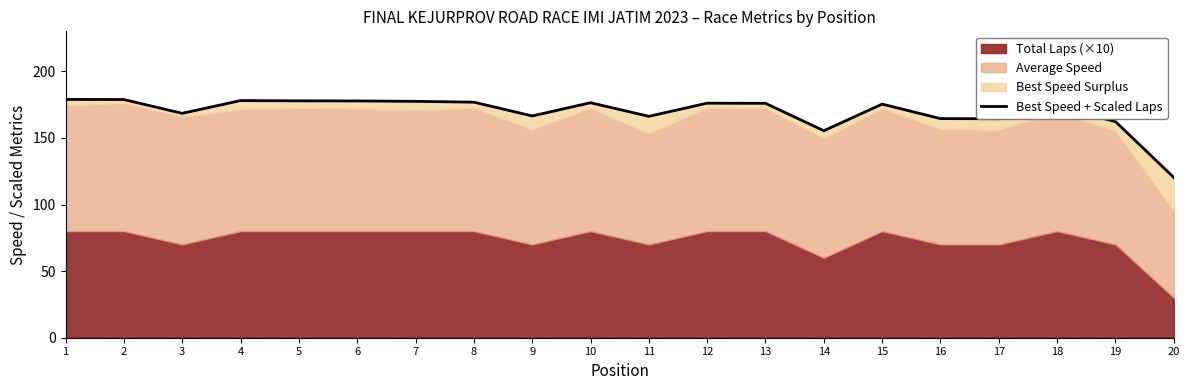

List the labels in order of value, largest first.

1, 2, 4, 5, 6, 7, 8, 10, 12, 13, 15, 18, 3, 9, 11, 16, 17, 19, 14, 20